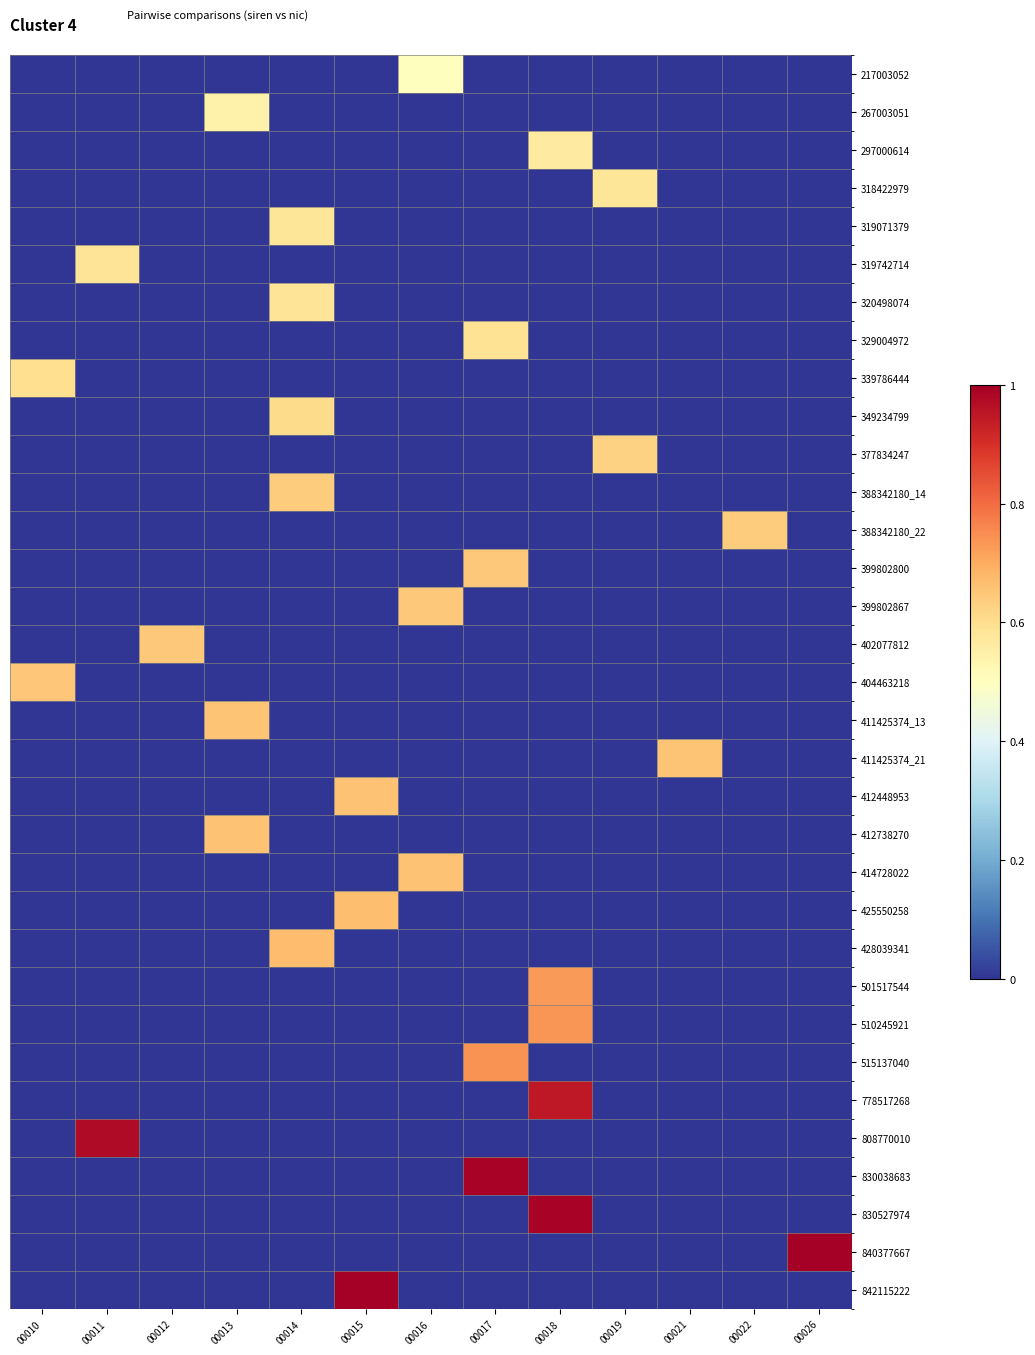

At how many categories does at least one series exceed 0?

13